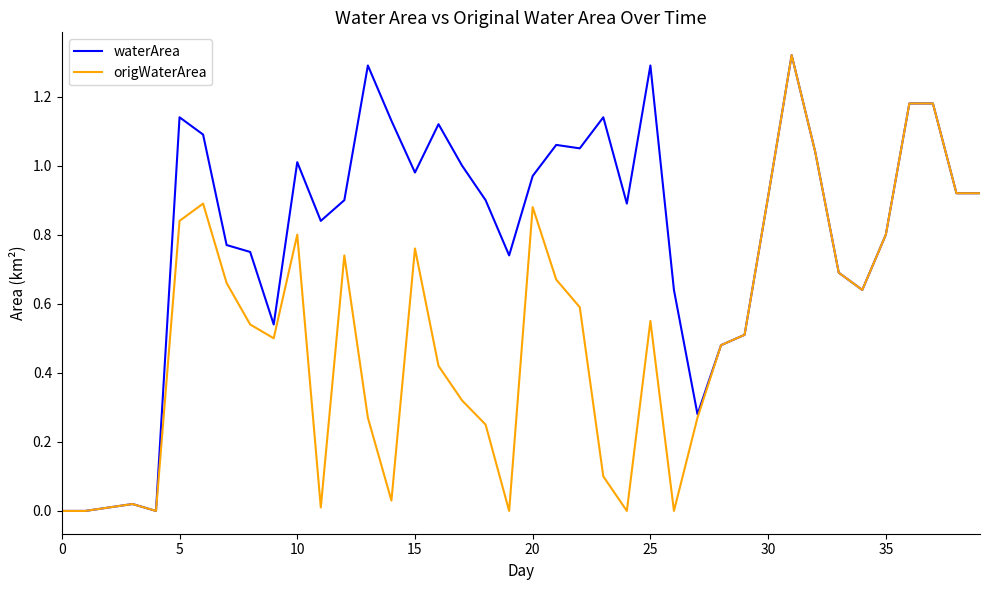

How many lines are shown in the chart?

2